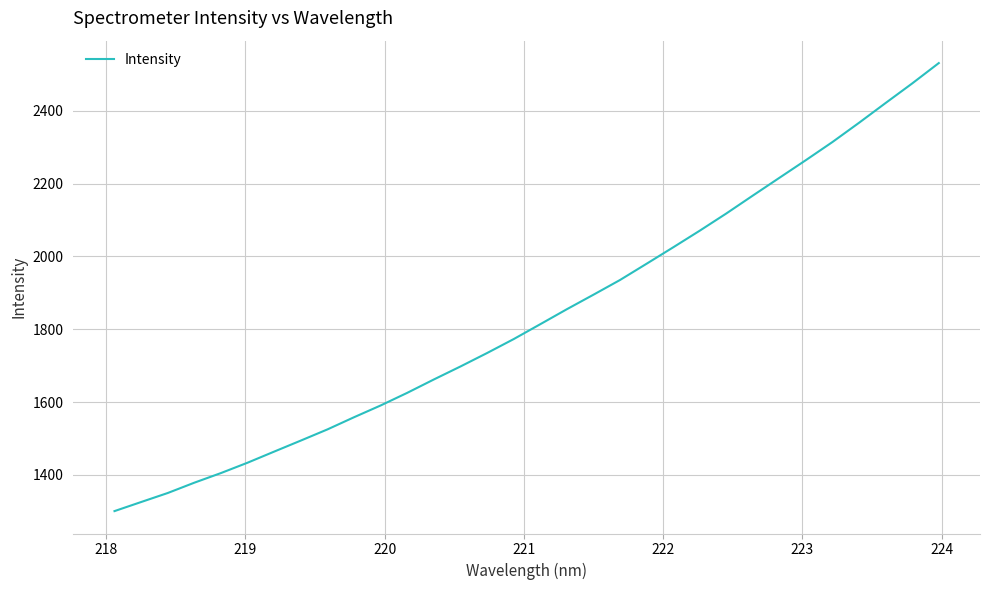

What is the maximum value shown in the chart?

2531.0